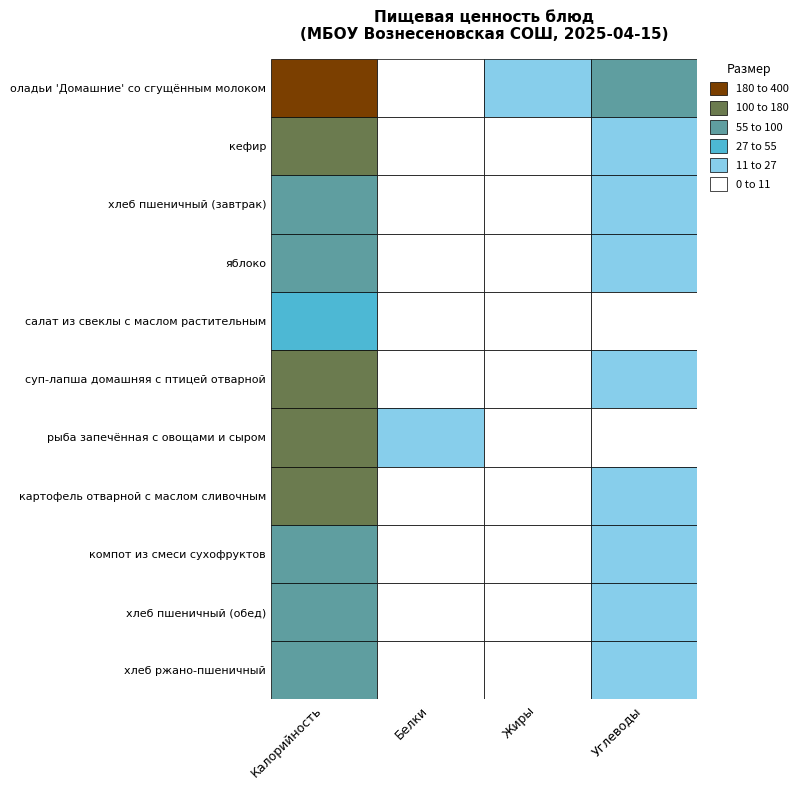

Is the value of хлеб пшеничный (обед) at 0 greater than the value of салат из свеклы с маслом растительным at 0?

Yes